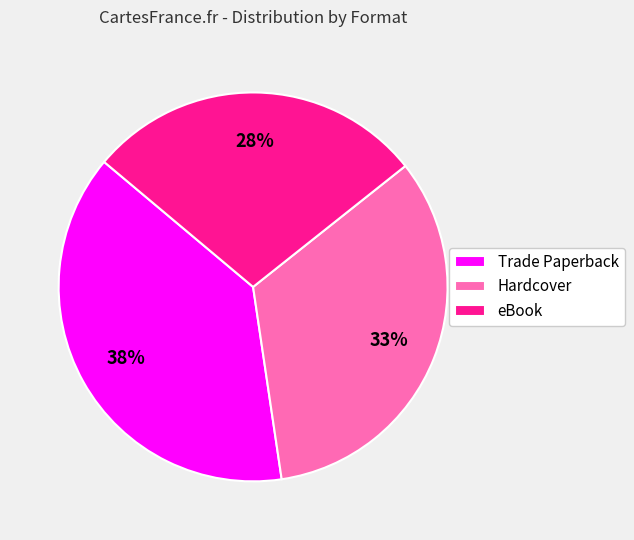

The Trade Paperback slice represents 38% of the pie. True or false?

True